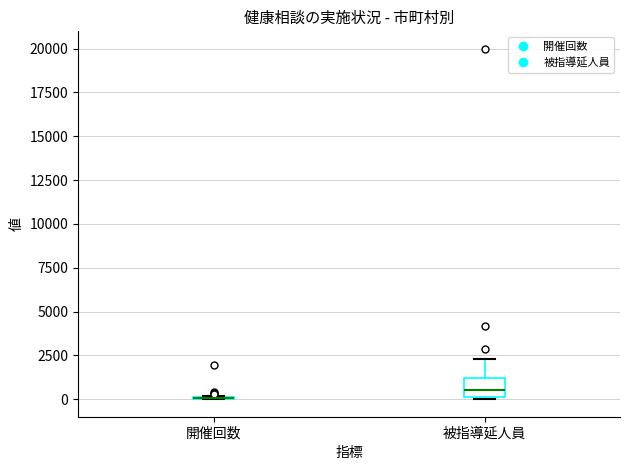

Reading left to right, transcribe this box plot: for each box, give where its median line is, the range the box spans, and where its two whiskers end, as read against the y-axis. The values are not printed on the chart, so give them approximately, as read against the axis.

開催回数: box collapsed to a line at 0, whiskers 0 to 0
被指導延人員: median 500, box 0 to 1000, whiskers 0 to 2500